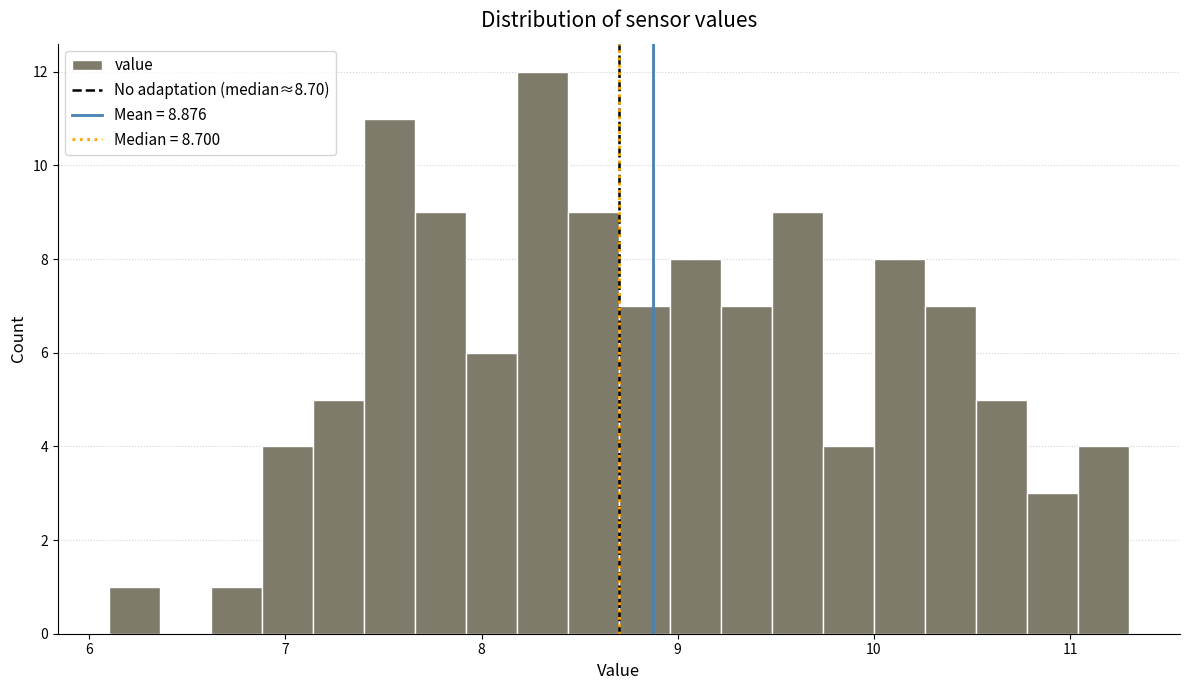

Around what value on the x-axis is the tallest bar? Give the approximate position of its centre, as read against the axis.

8.3